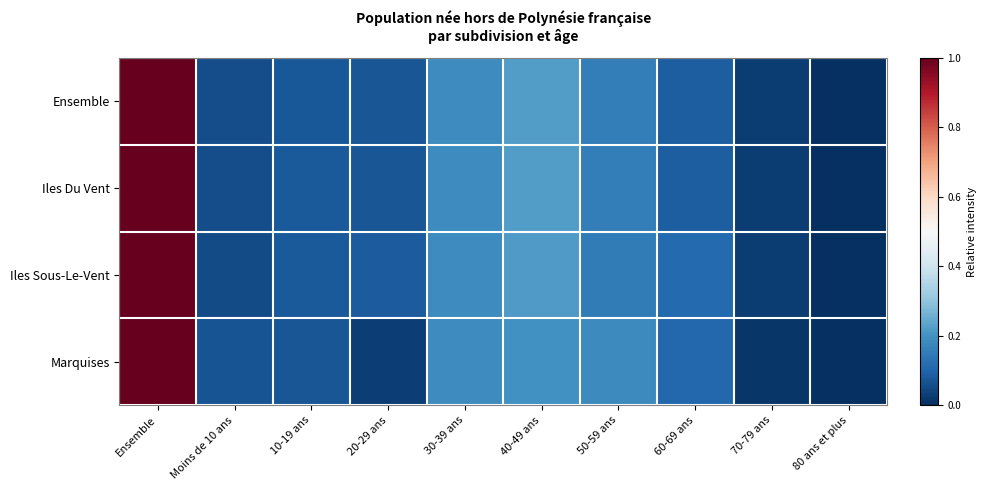

At how many categories does at least one series exceed 0?

9